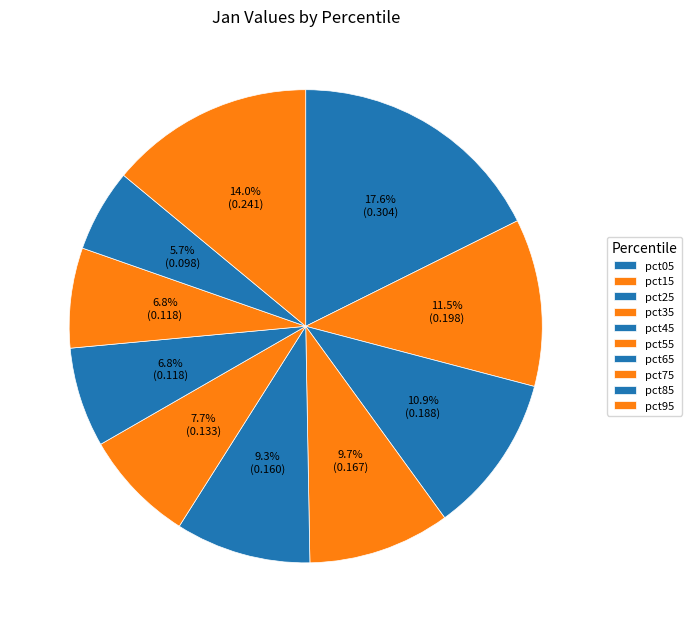

To the nearest percent, what percentage of the pie is pct55?

8%